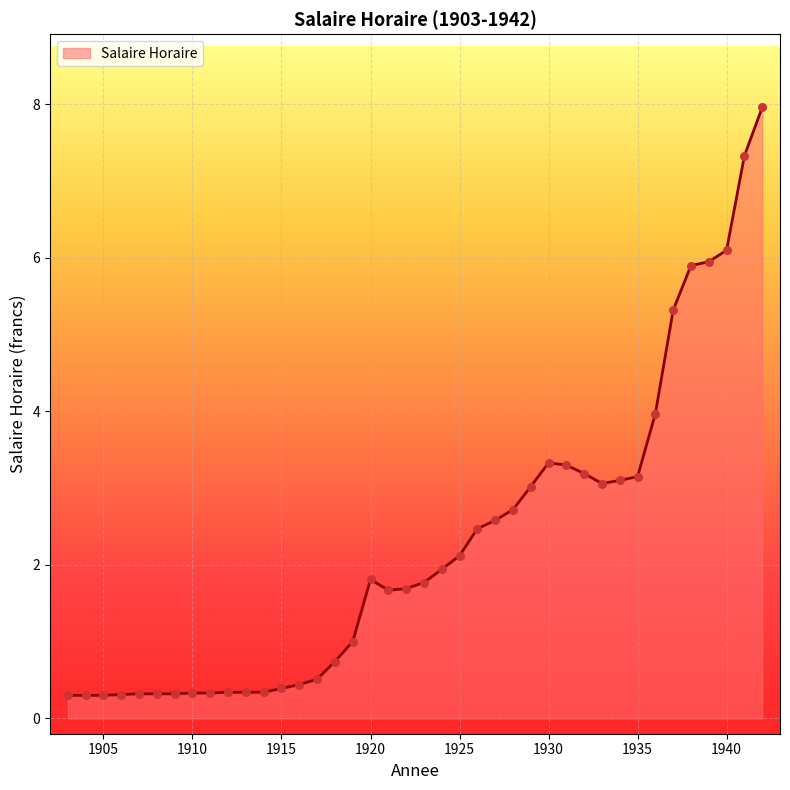

What is the minimum value shown in the chart?

0.3